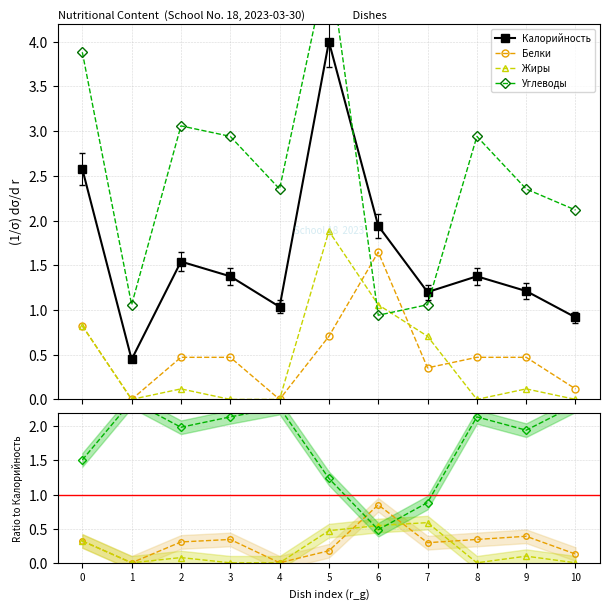

True or false: Углеводы has a value of 2.3 at 4.

True